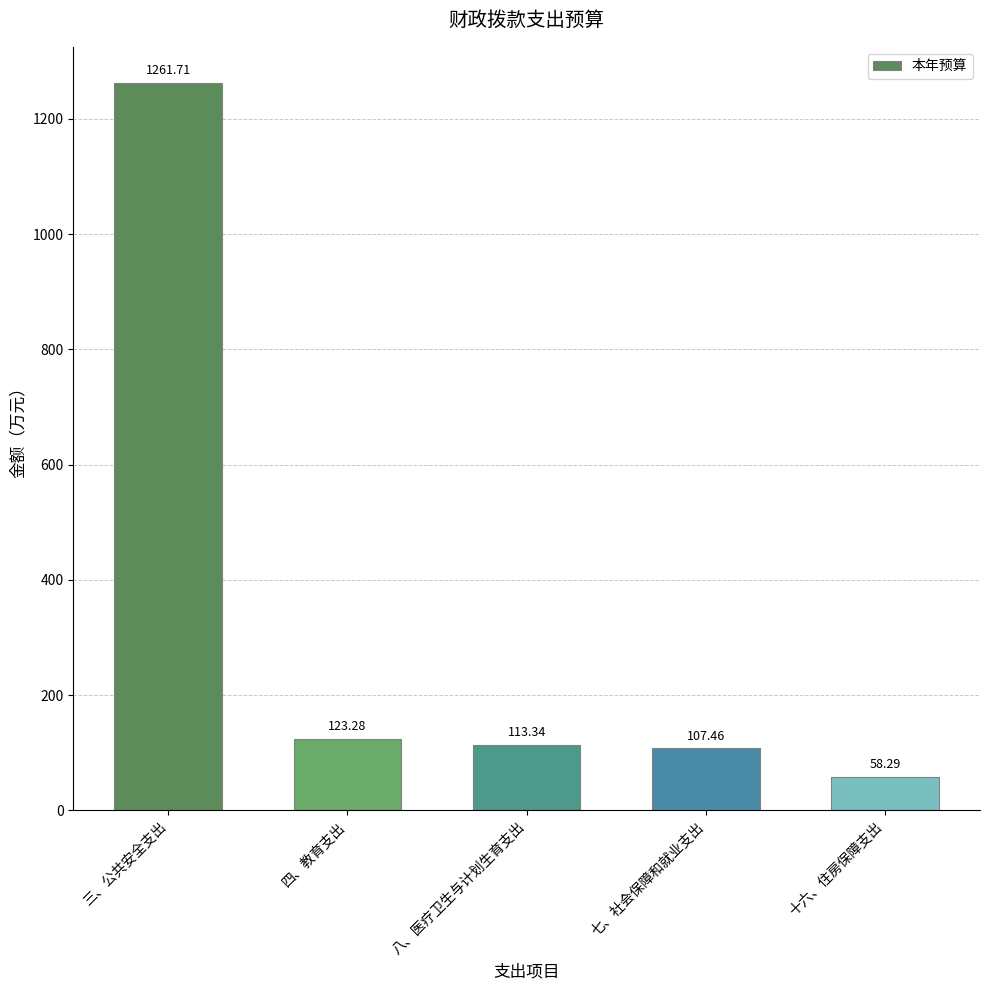

Rank the categories by value from lowest to highest.

十六、住房保障支出, 七、社会保障和就业支出, 八、医疗卫生与计划生育支出, 四、教育支出, 三、公共安全支出